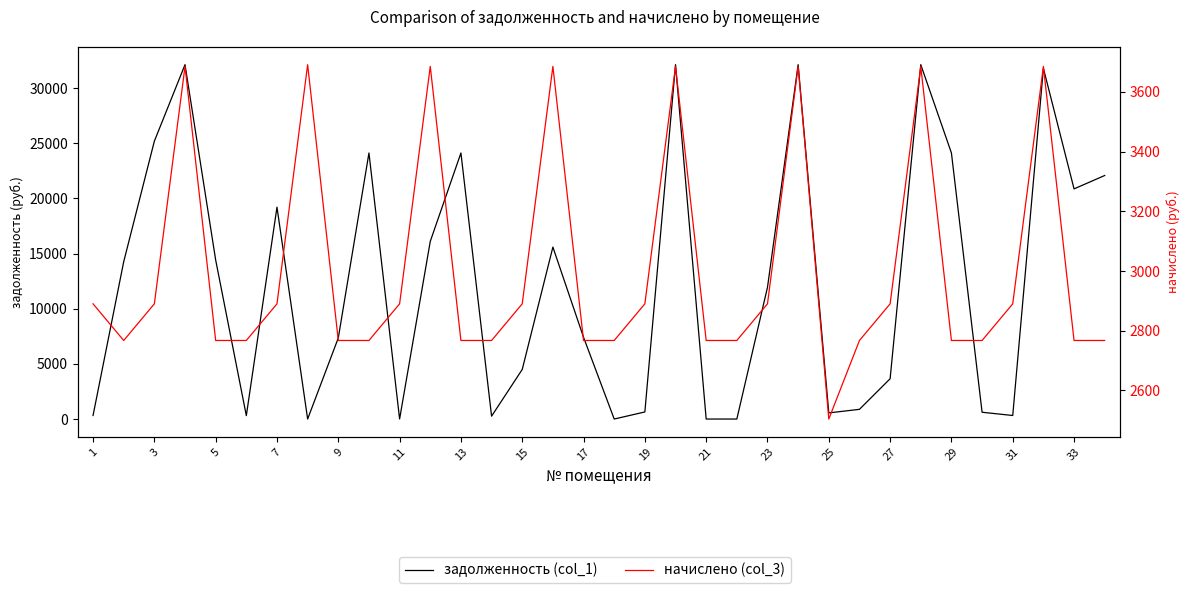

What is the highest value of the задолженность (col_1) series?

32122.4